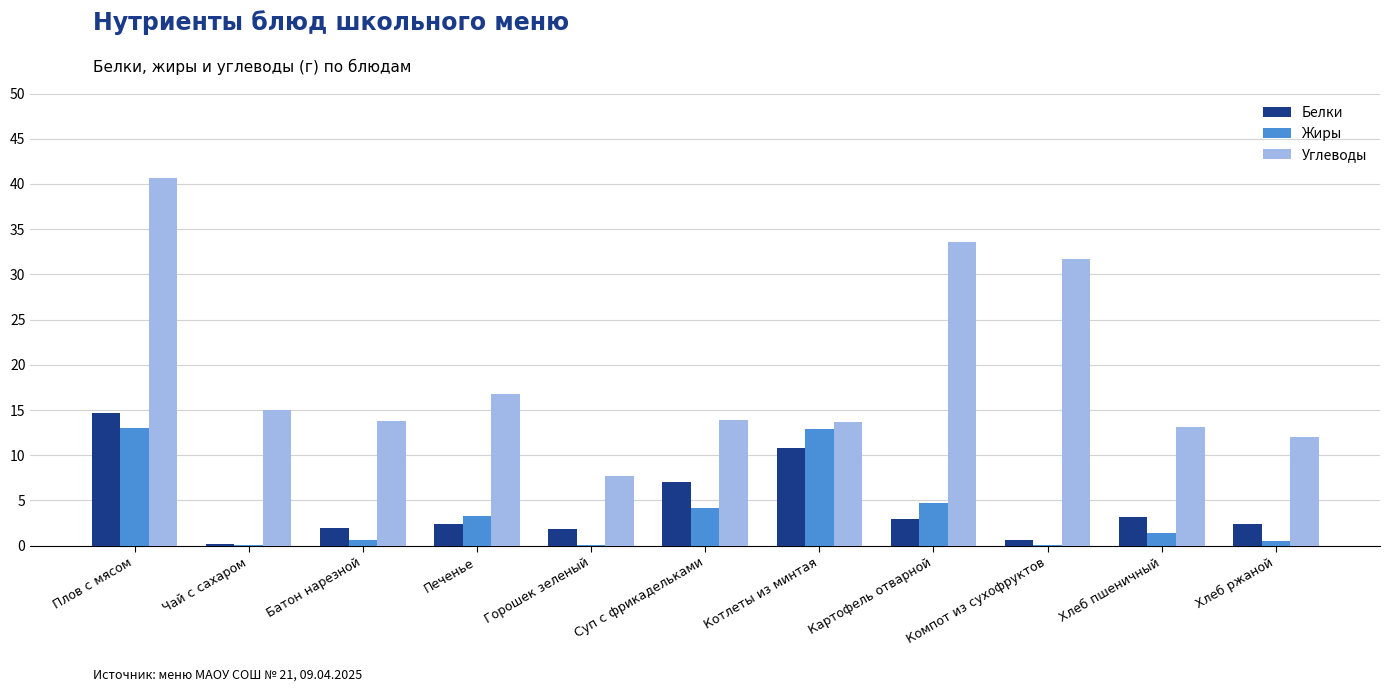

What is the maximum value shown in the chart?

40.7